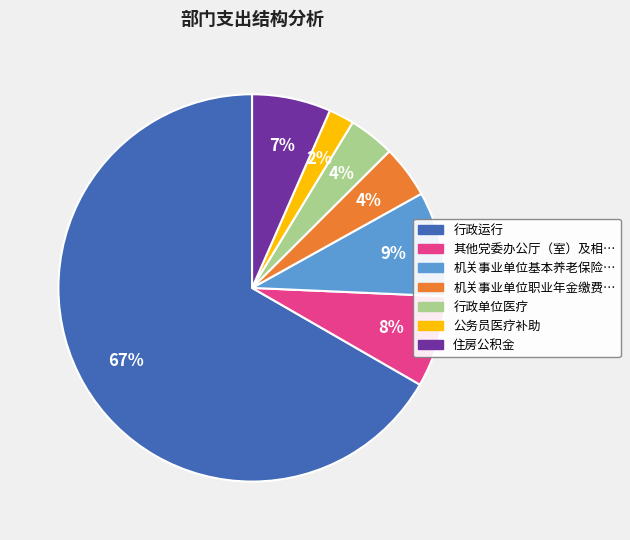

To the nearest percent, what is the average slice percentage?

14%